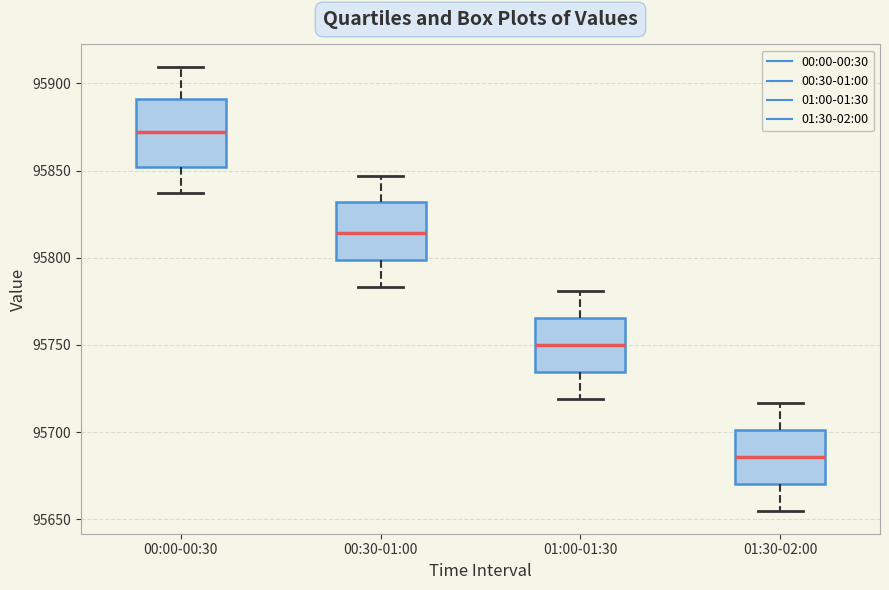

Comparing the boxes themselves (not the whiskers), which one is the tallest?

00:00-00:30